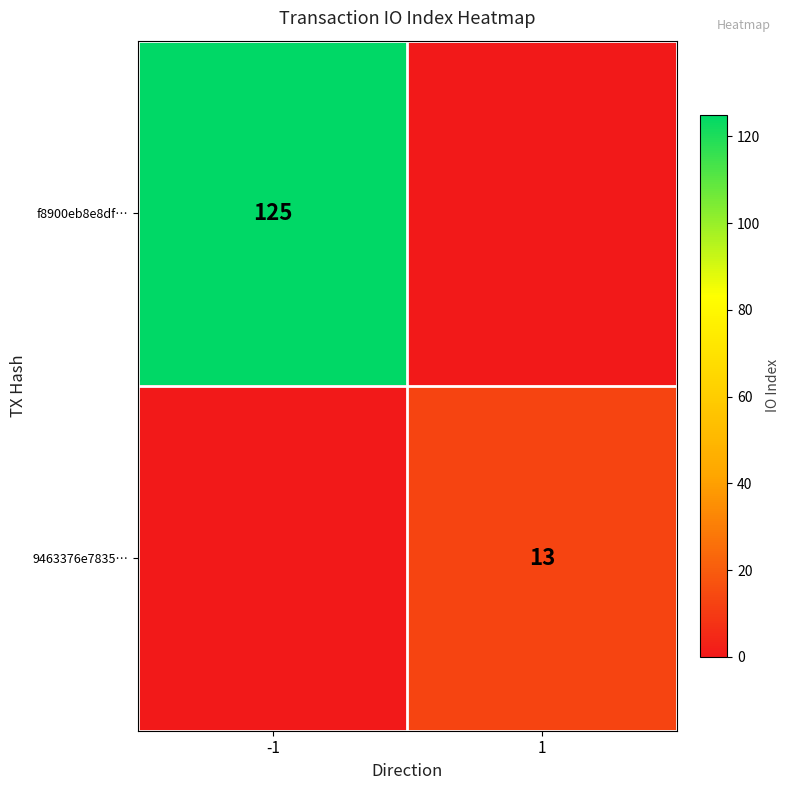

What is the difference between the highest and lowest values at -1?

125